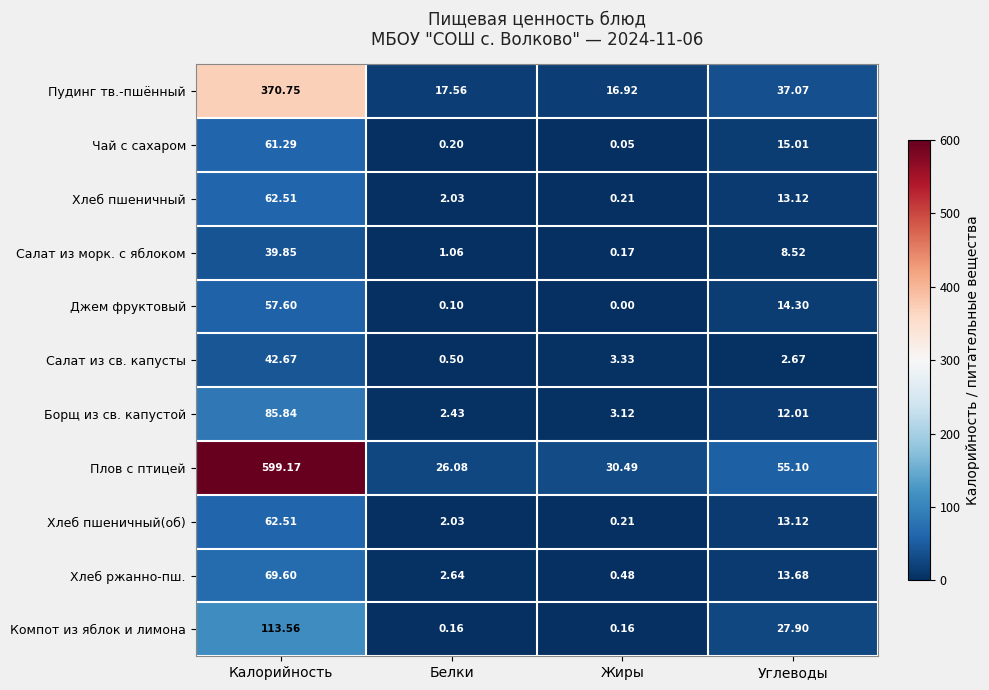

Which series has the largest total across all categories?

Плов с птицей